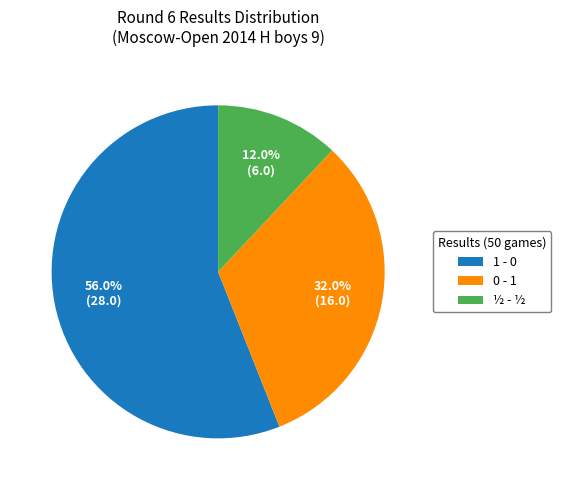

Which slice represents more than half of the pie?

1 - 0